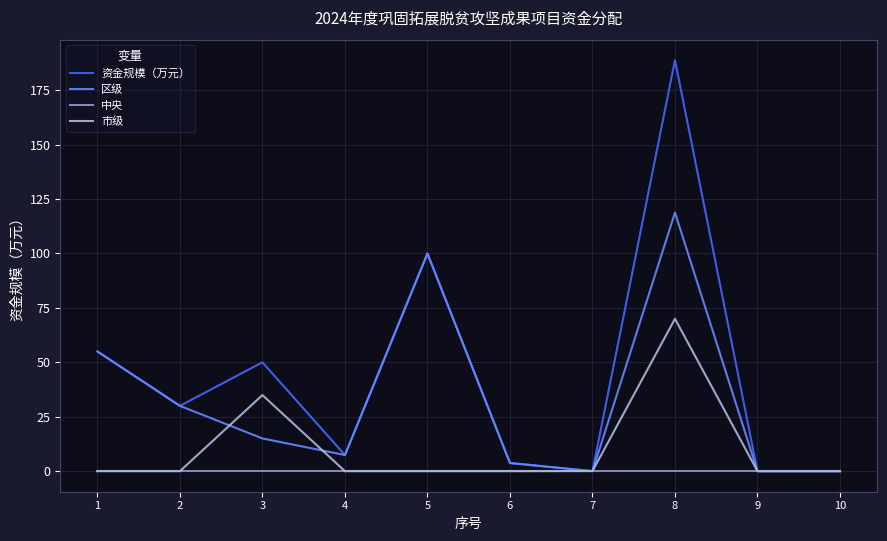

Count the number of data series in this chart.

4